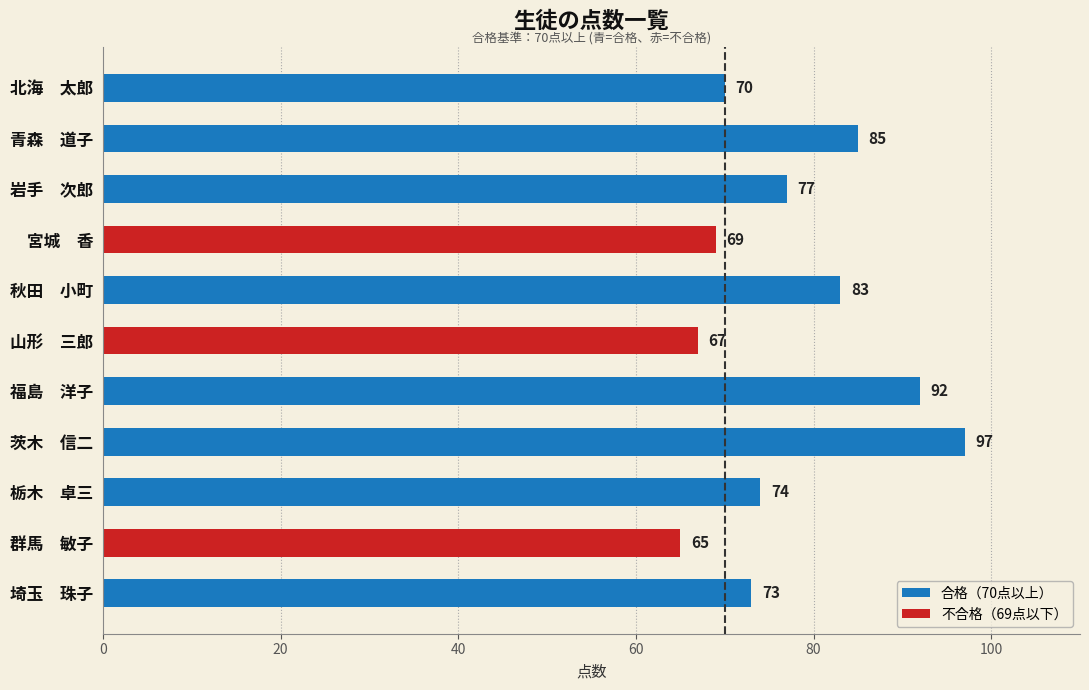

What position from the bottom is 山形　三郎?

6